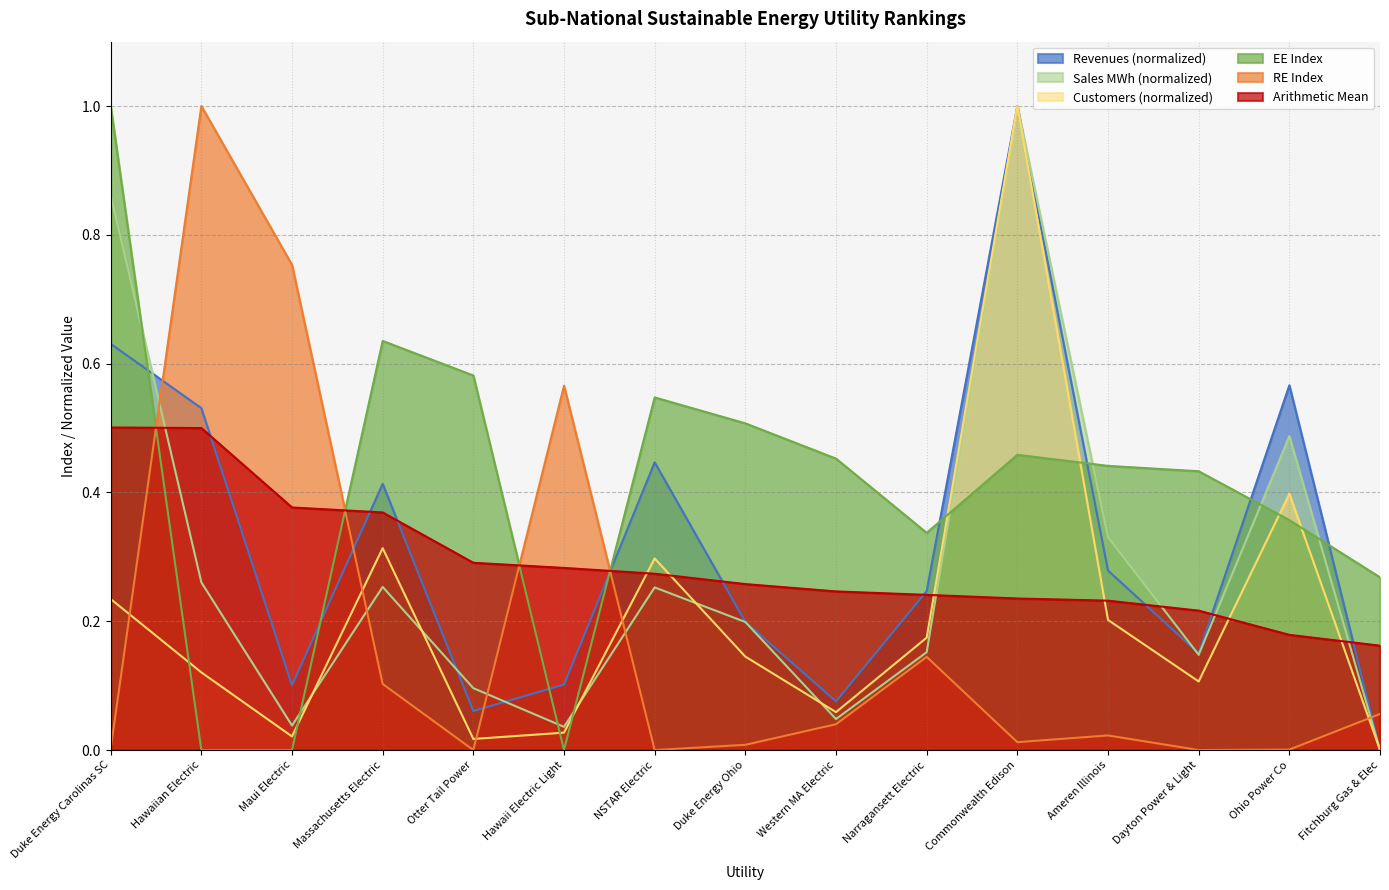

Reading right to left, extract all data points from this chart.

Revenues (000s USD): 0.0	0.6	0.2	0.3	1.0	0.2	0.1	0.2	0.4	0.1	0.1	0.4	0.1	0.5	0.6
Sales (MWh): 0.0	0.5	0.1	0.3	1.0	0.2	0.0	0.2	0.3	0.0	0.1	0.3	0.0	0.3	0.9
Customers (count): 0.0	0.4	0.1	0.2	1.0	0.2	0.1	0.1	0.3	0.0	0.0	0.3	0.0	0.1	0.2
Arithmetic Mean: 0.2	0.2	0.2	0.2	0.2	0.2	0.2	0.3	0.3	0.3	0.3	0.4	0.4	0.5	0.5
EE (Index): 0.3	0.4	0.4	0.4	0.5	0.3	0.5	0.5	0.5	0.0	0.6	0.6	0.0	0.0	1.0
RE (index): 0.1	0.0	0.0	0.0	0.0	0.1	0.0	0.0	0.0	0.6	0.0	0.1	0.8	1.0	0.0